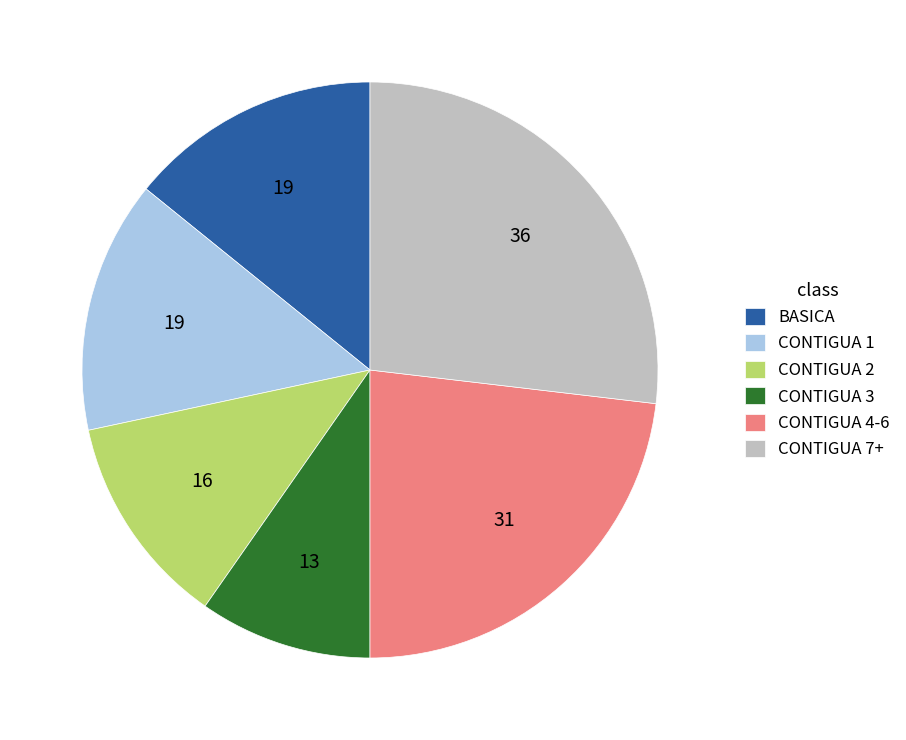

True or false: CONTIGUA 2 accounts for 5% of the total.

False